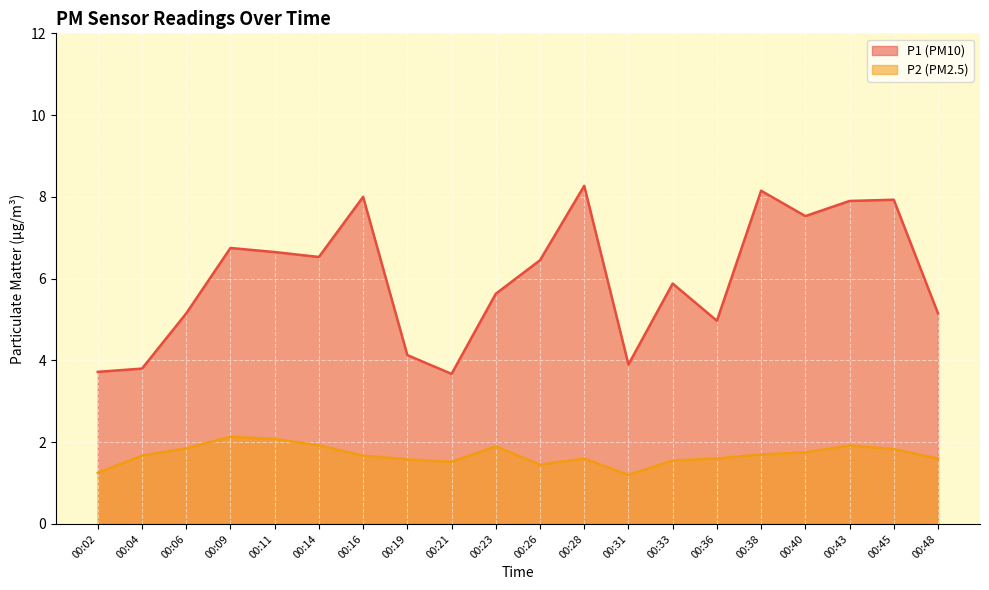

At which category is the sum across all series the highest?

00:28